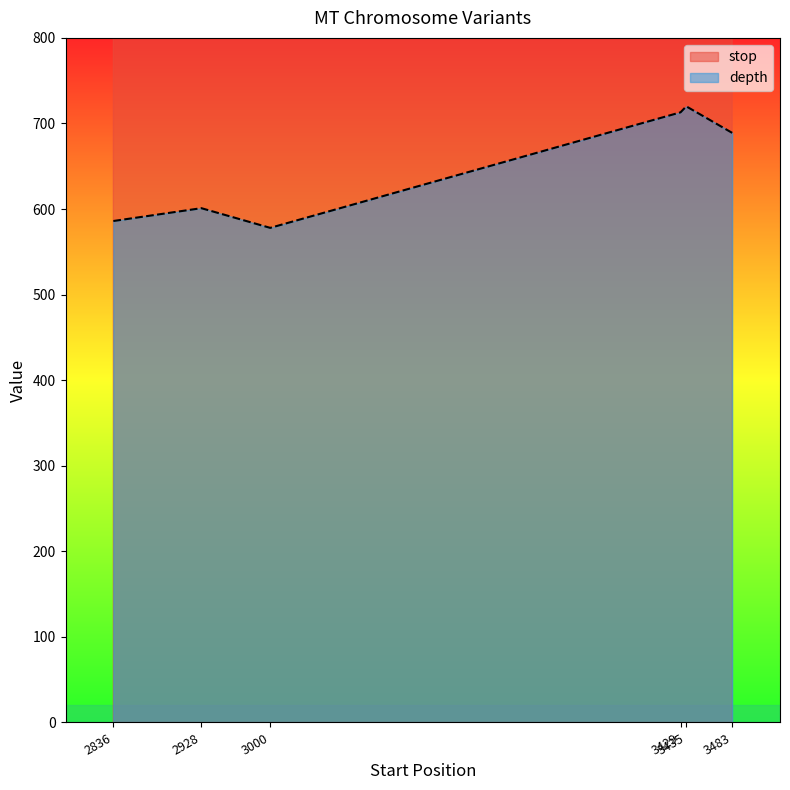

Rank the categories by depth value from lowest to highest.

3000, 2836, 2928, 3483, 3429, 3435